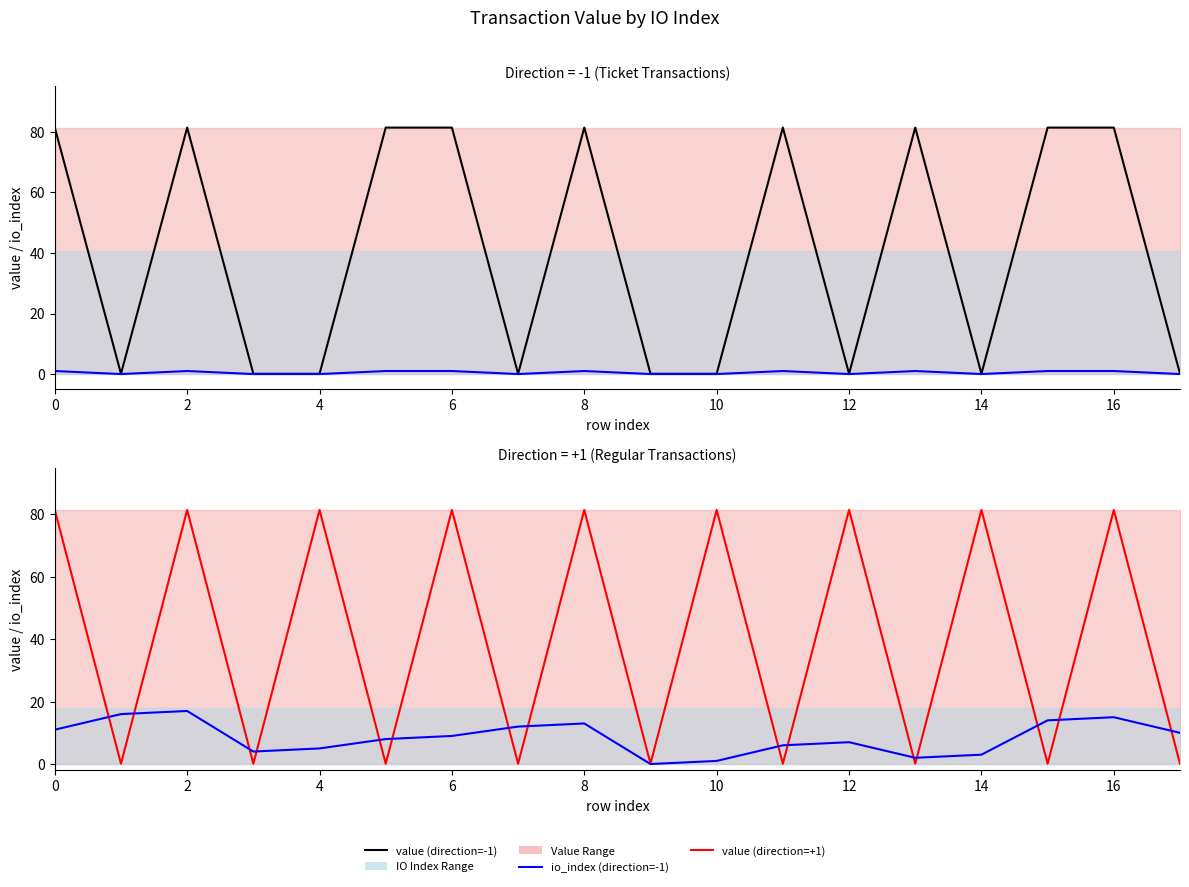

What is the difference between the maximum and minimum values in the io_index (direction=+1) series?

17.0